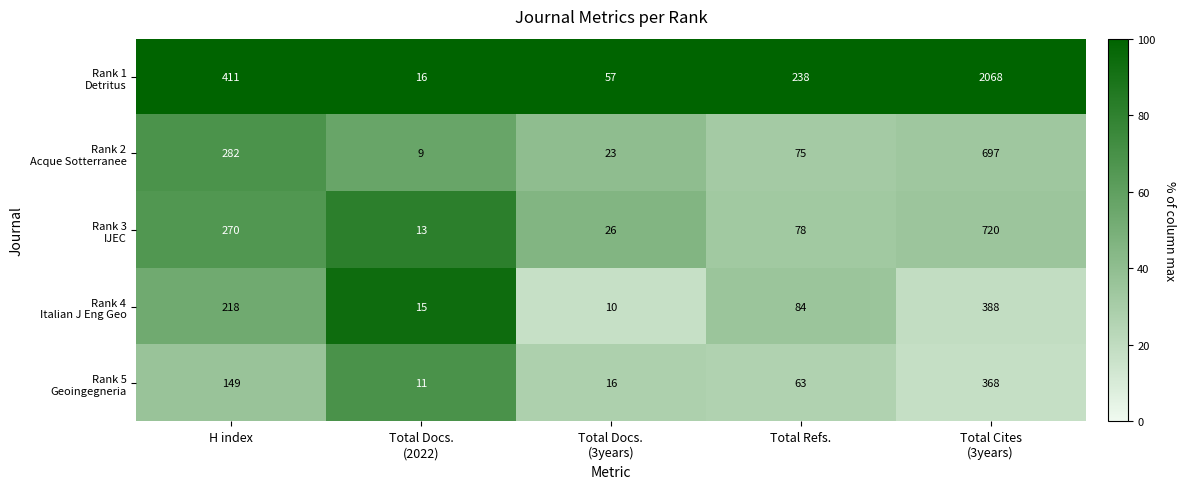

What is the spread (max minus min) of values at H index?

262